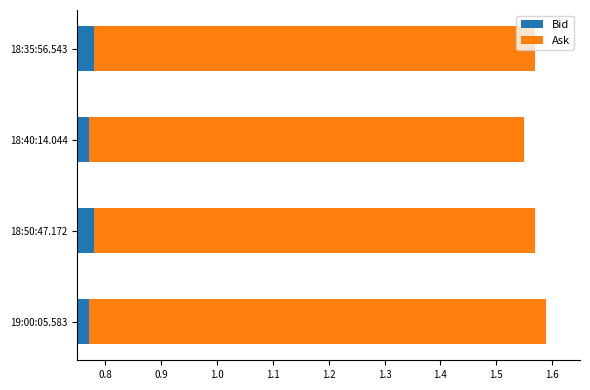

How many bars are there in each group?

2